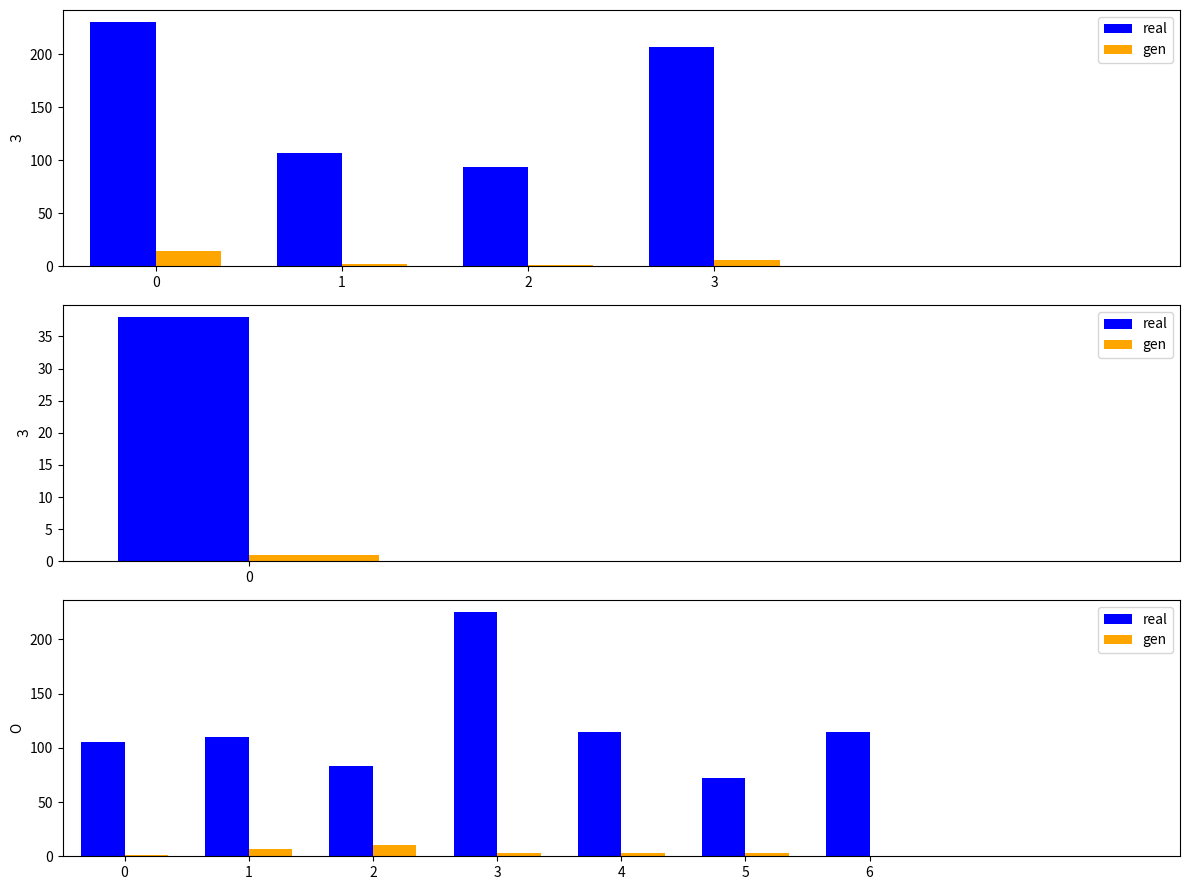

Is it true that real equals 225 at 3?

True